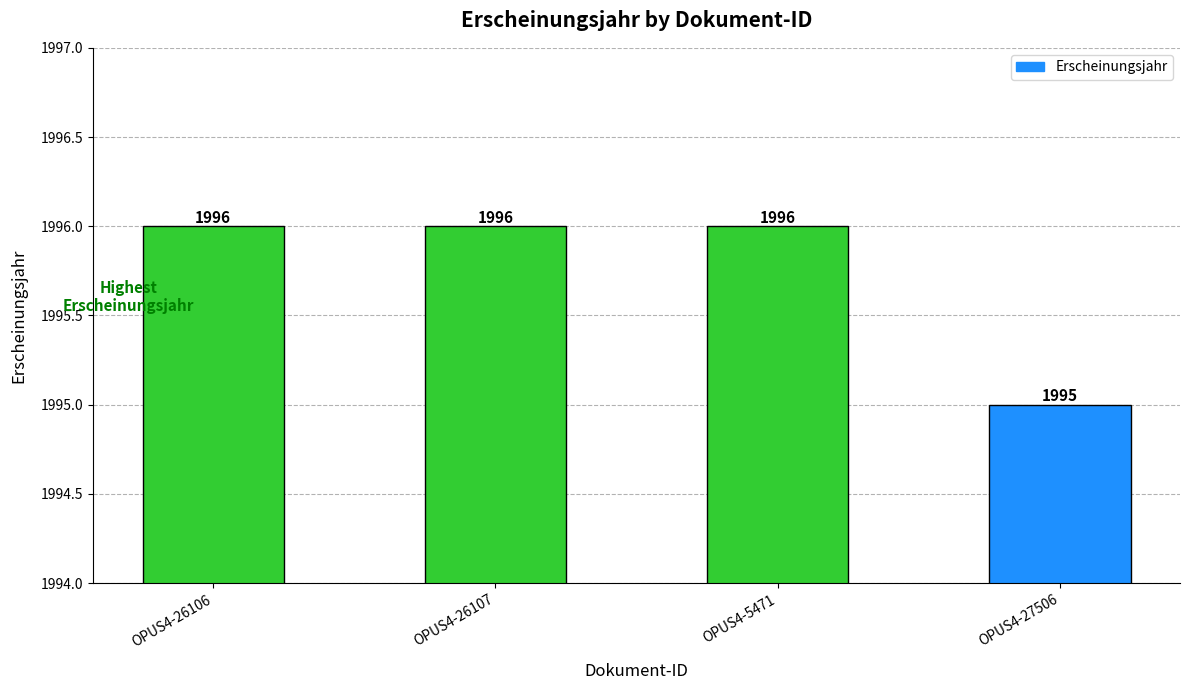

Is it true that the value at OPUS4-27506 is 1995?

True